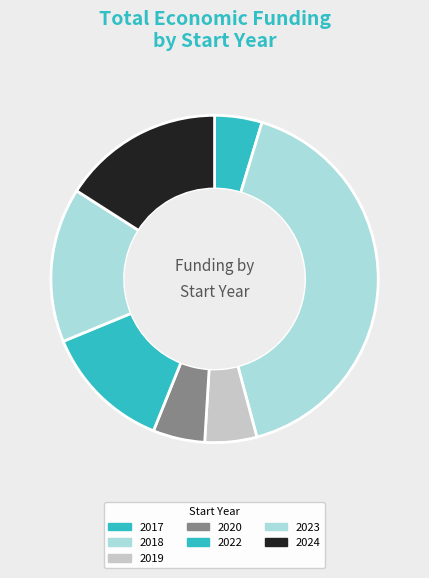

Count the number of slices in the pie.

7